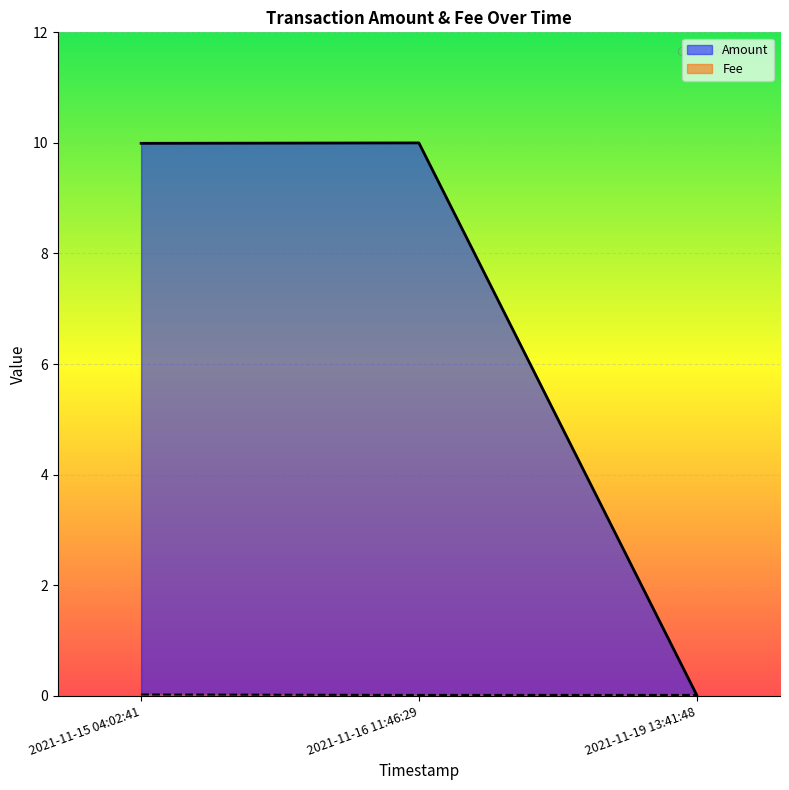

True or false: Fee has a value of 0.0 at 2021-11-16 11:46:29.

True